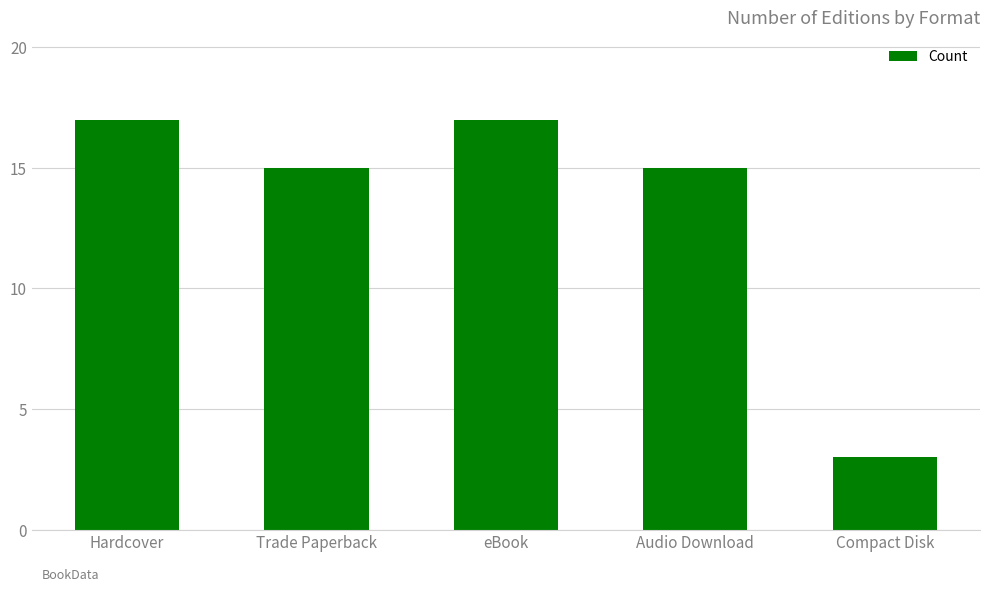

What is the maximum value shown in the chart?

17